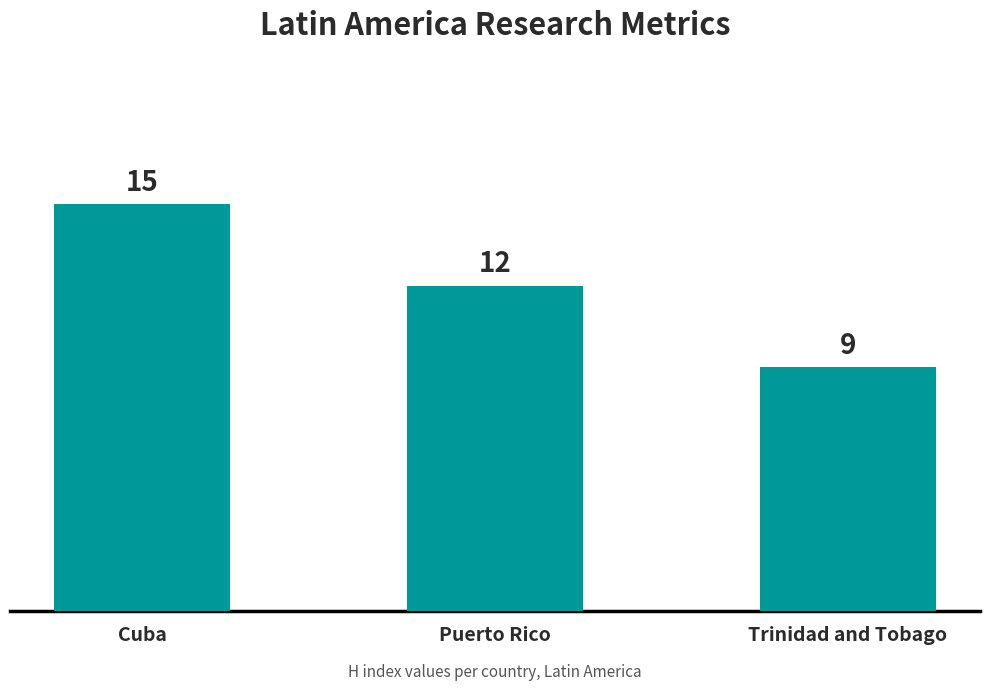

Reading right to left, what are all the values shown in this chart?

Trinidad and Tobago=9	Puerto Rico=12	Cuba=15